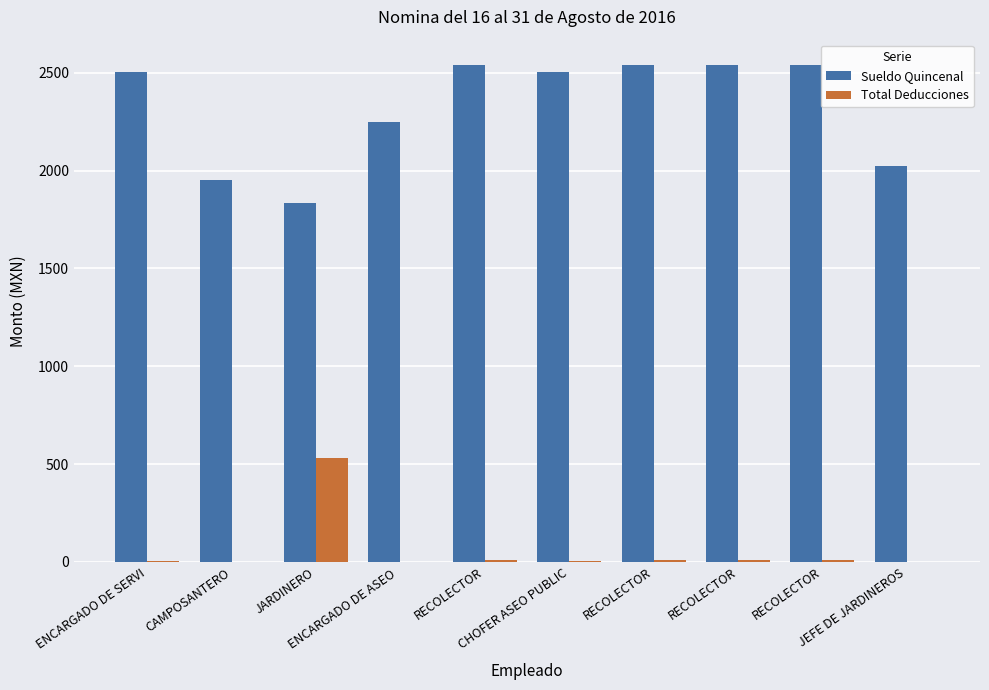

What is the label of the 7th bar from the right?

ENCARGADO DE ASEO 